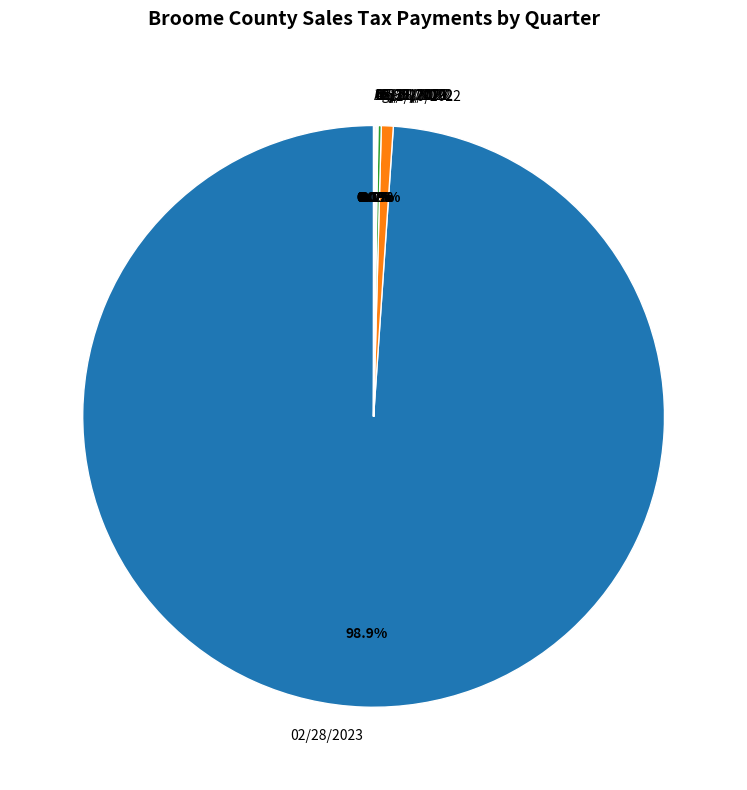

What percentage do 11/30/2022 and 02/28/2023 together represent?

99.6%